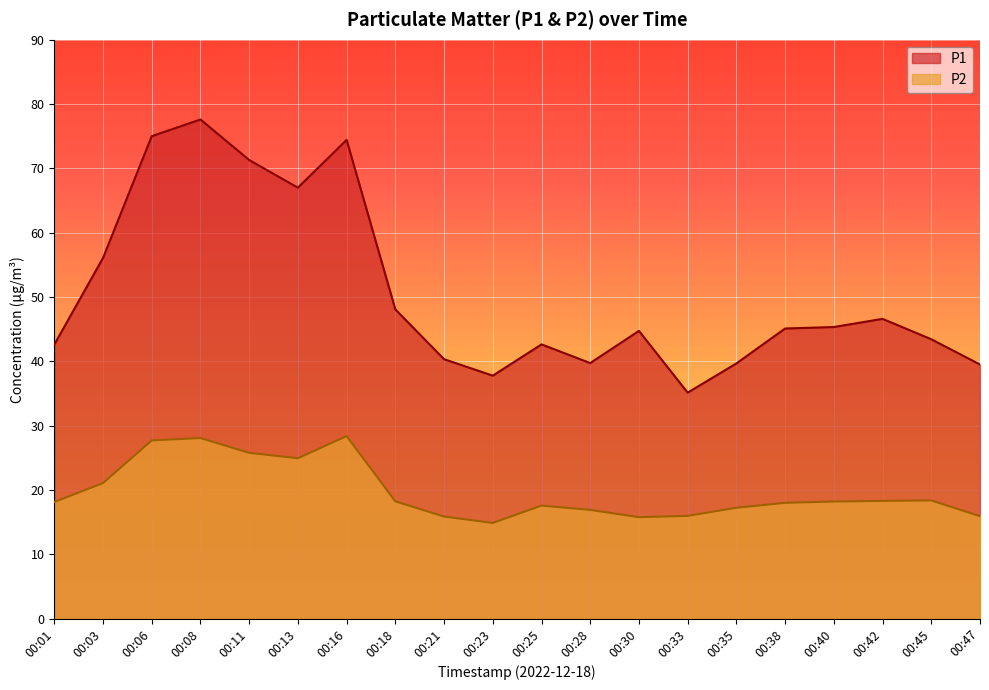

How many data points in P2 are above 18?

11